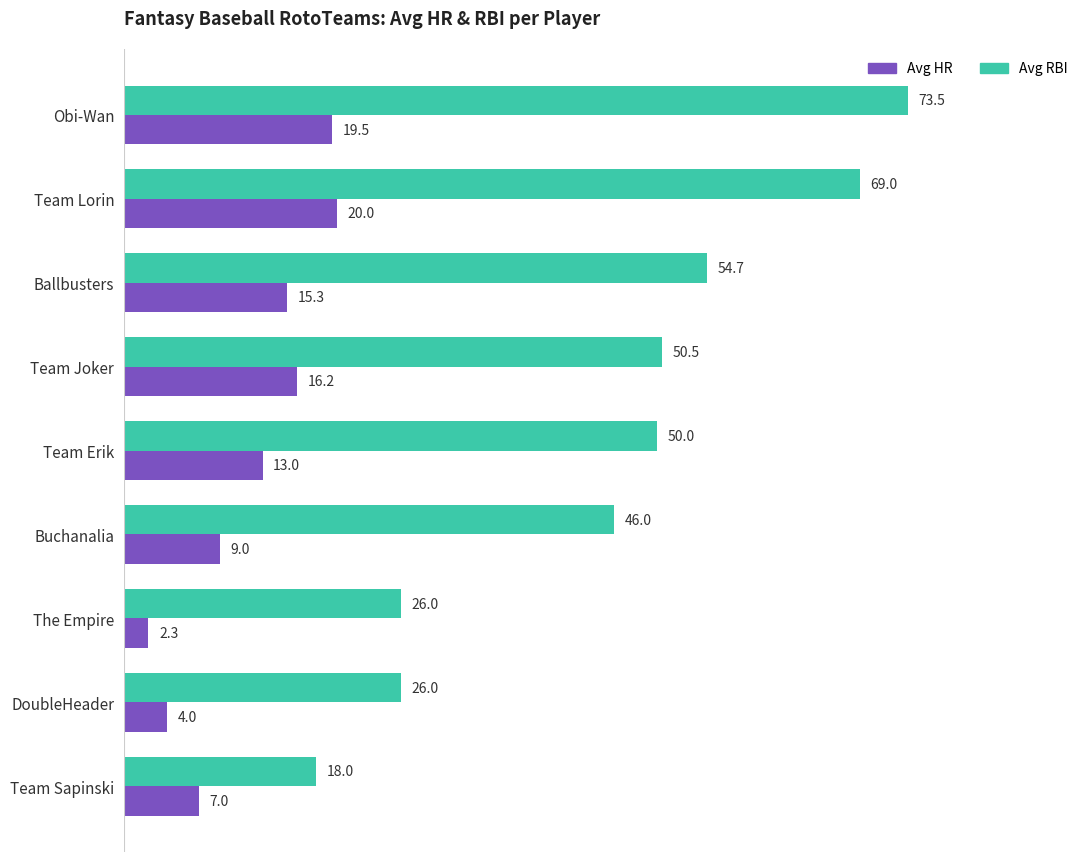

What is the average value of the Avg HR series?

11.8